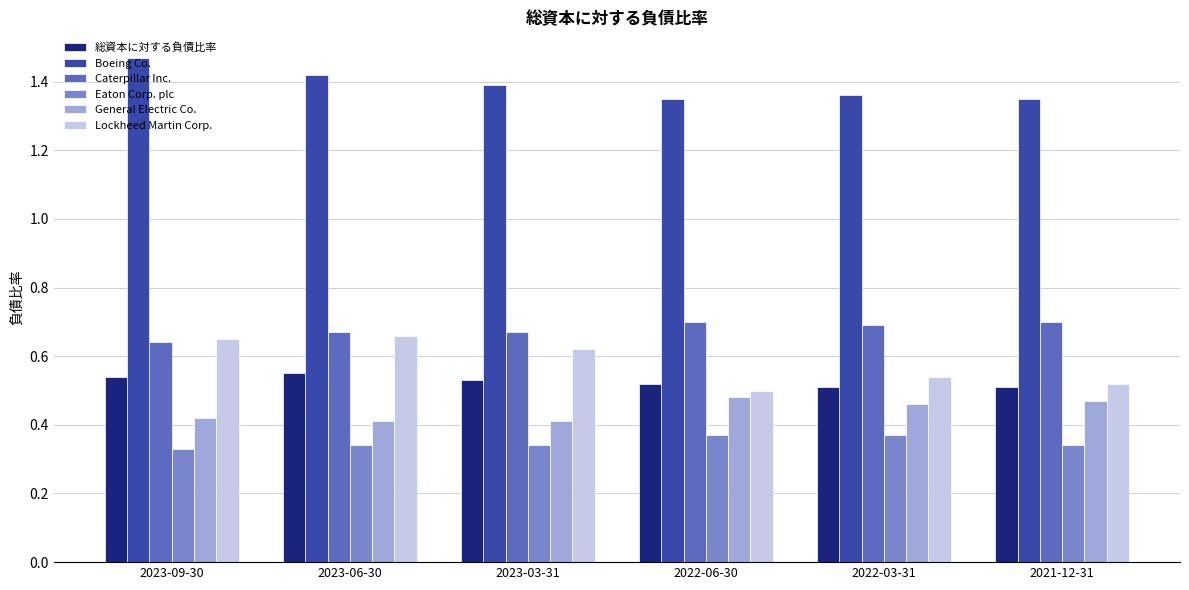

Is the value of Eaton Corp. plc at 2023-06-30 greater than the value of Boeing Co. at 2023-09-30?

No